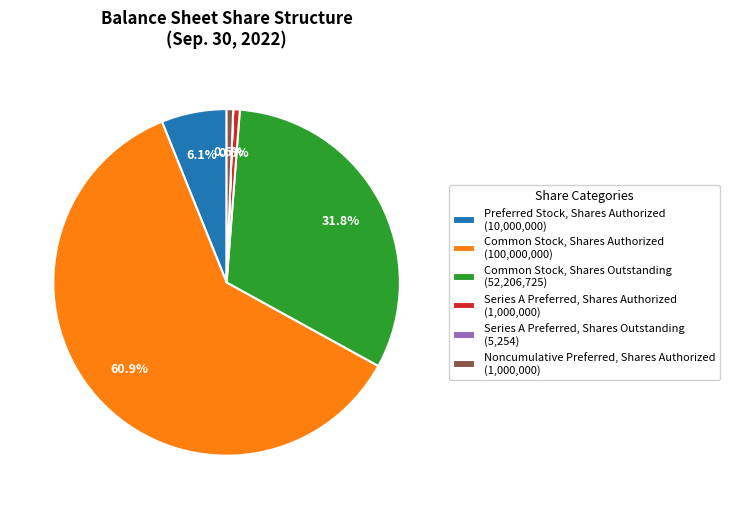

Does any single category account for the majority?

Yes